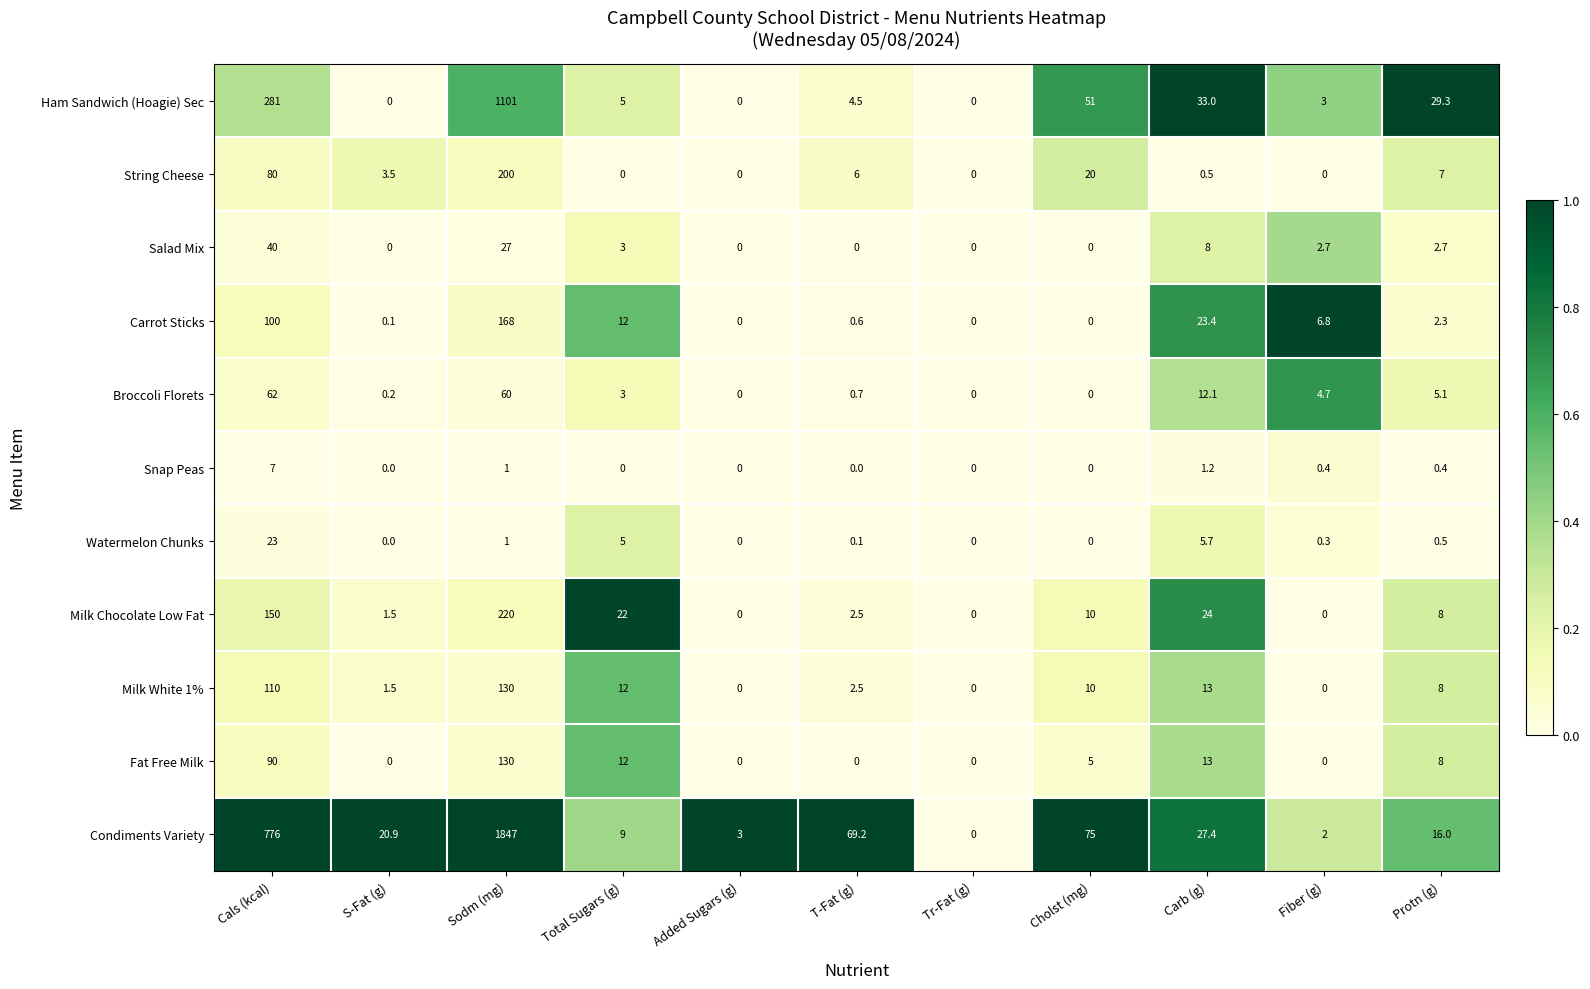

The Salad Mix series shows 0.0 at Tr-Fat (g). True or false?

True